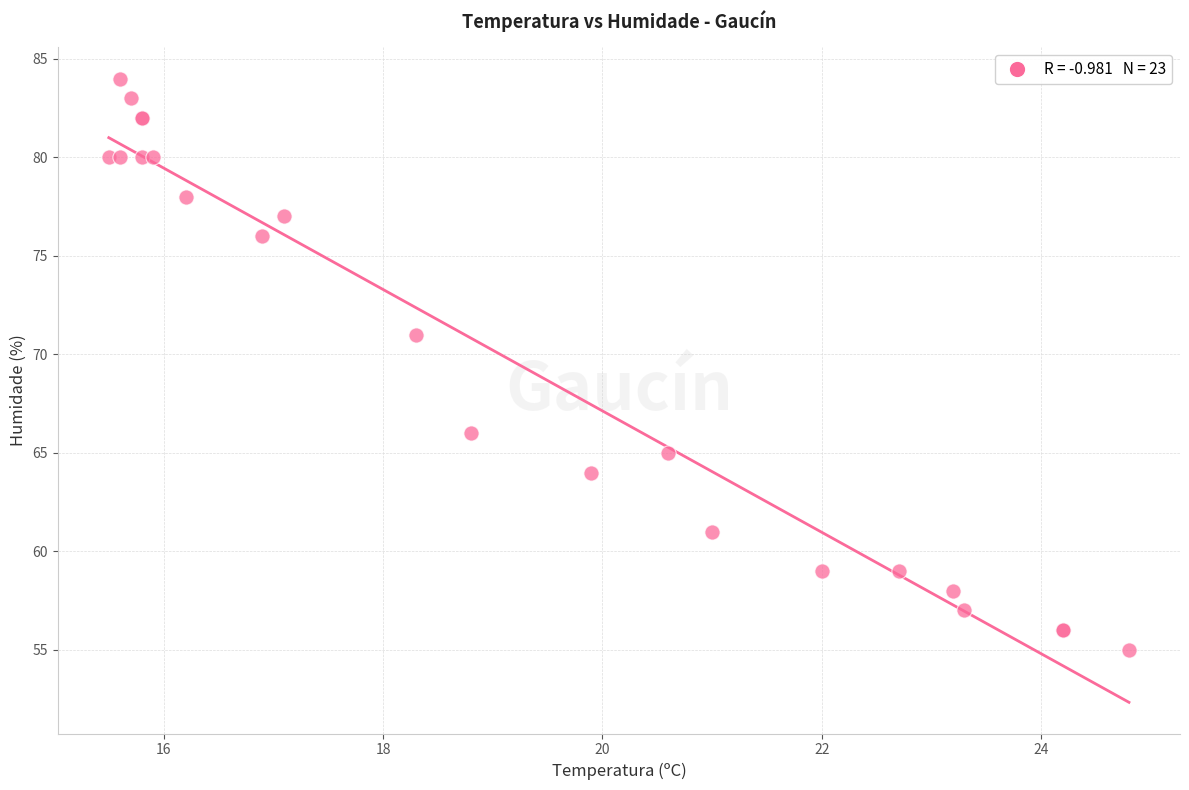

What Y value in the scatter plot is closest to 69?

71